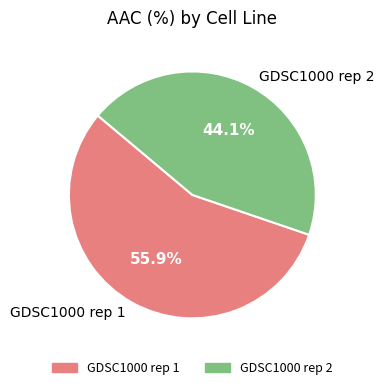

Between GDSC1000 rep 1 and GDSC1000 rep 2, which is larger?

GDSC1000 rep 1